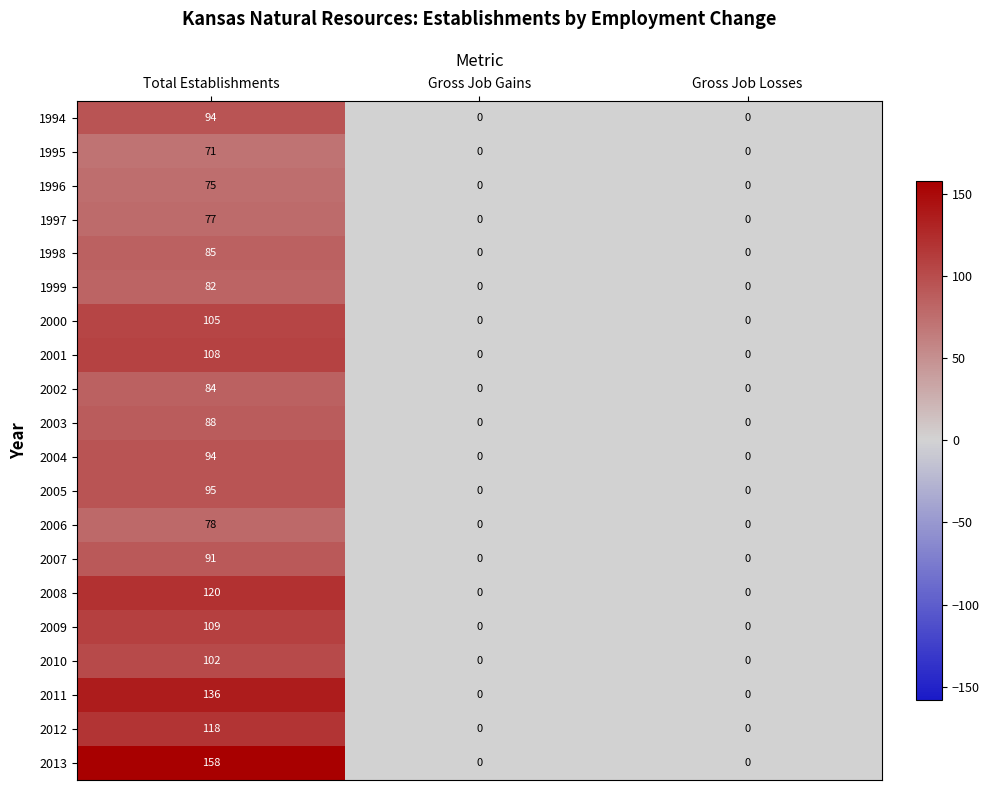

How many data points in 1999 are above 0?

1